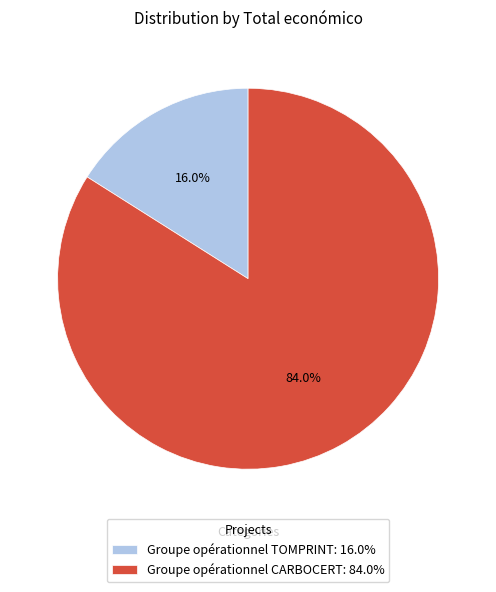

Rank the categories by value from highest to lowest.

Groupe opérationnel CARBOCERT, Groupe opérationnel TOMPRINT